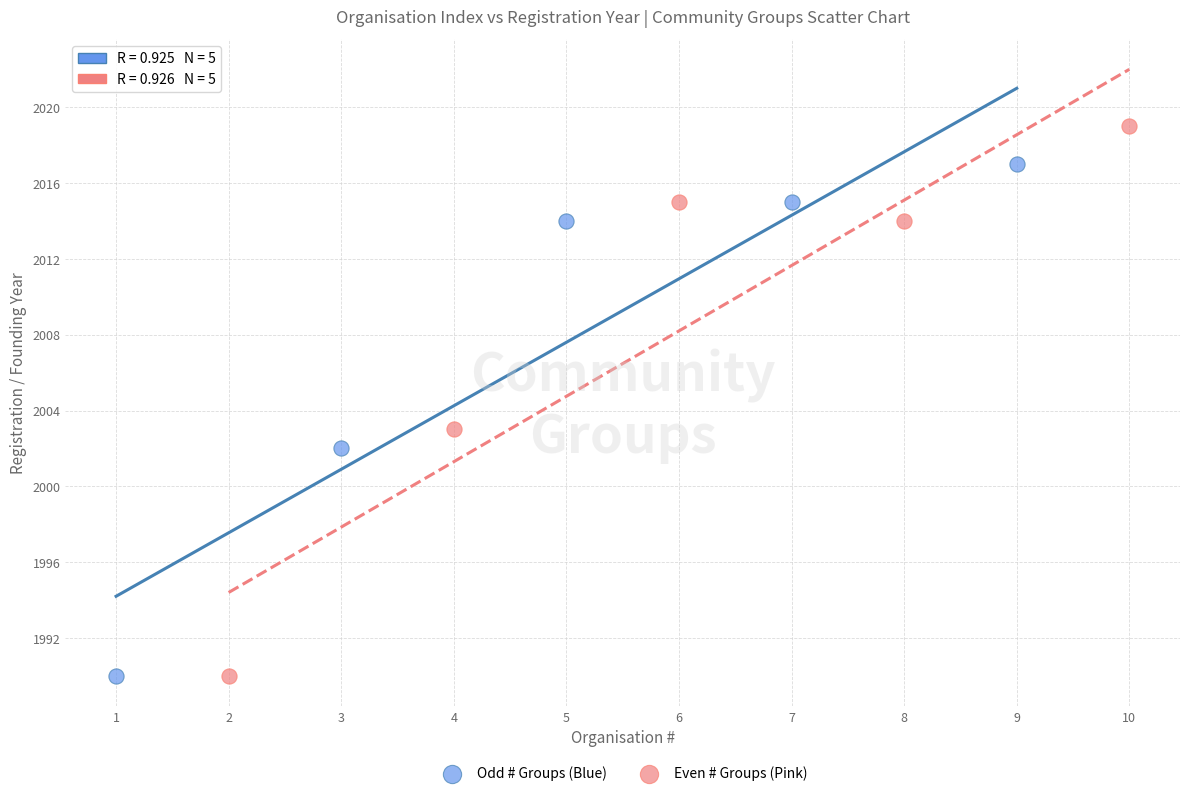

Which series contains the highest Y value?

Even # Groups (Pink)